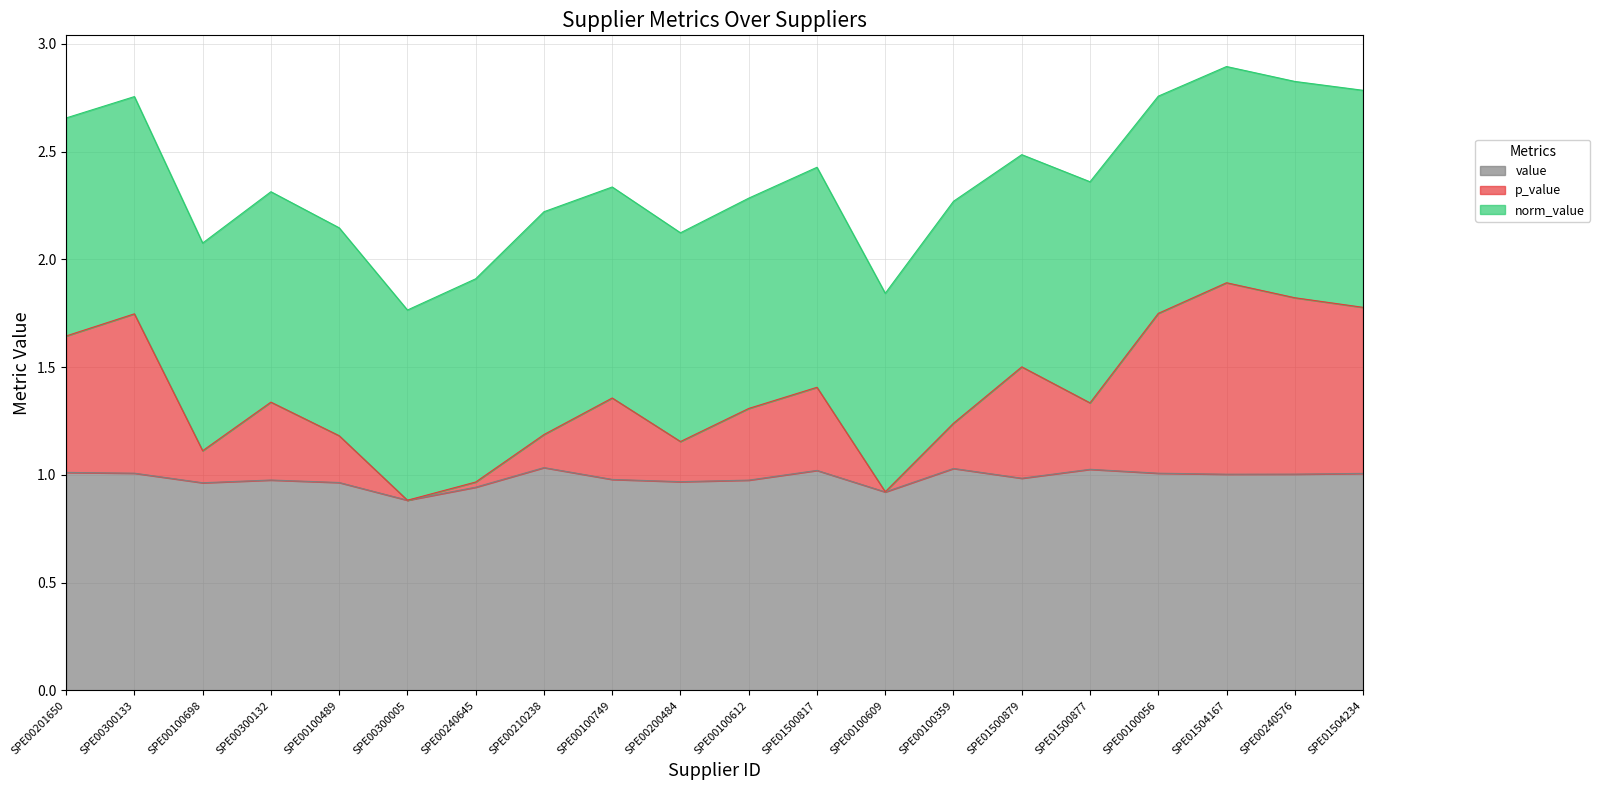

Which category has the highest value across all series?

SPE01504167